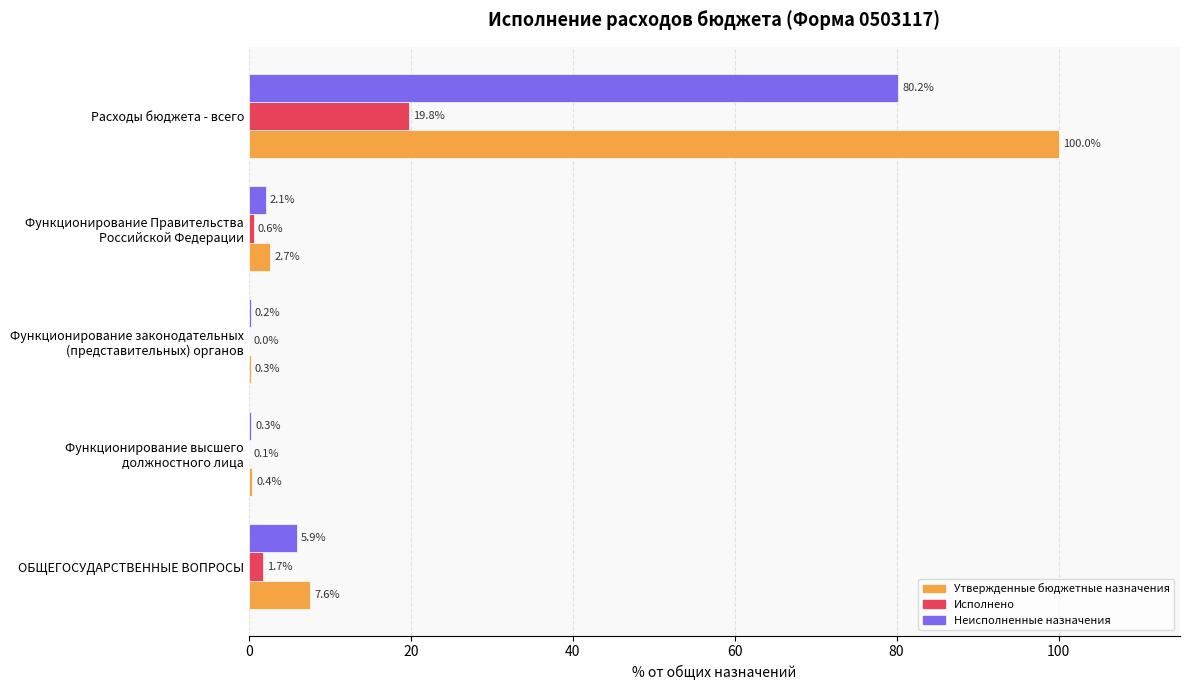

At which category is the sum across all series the highest?

Расходы бюджета - всего